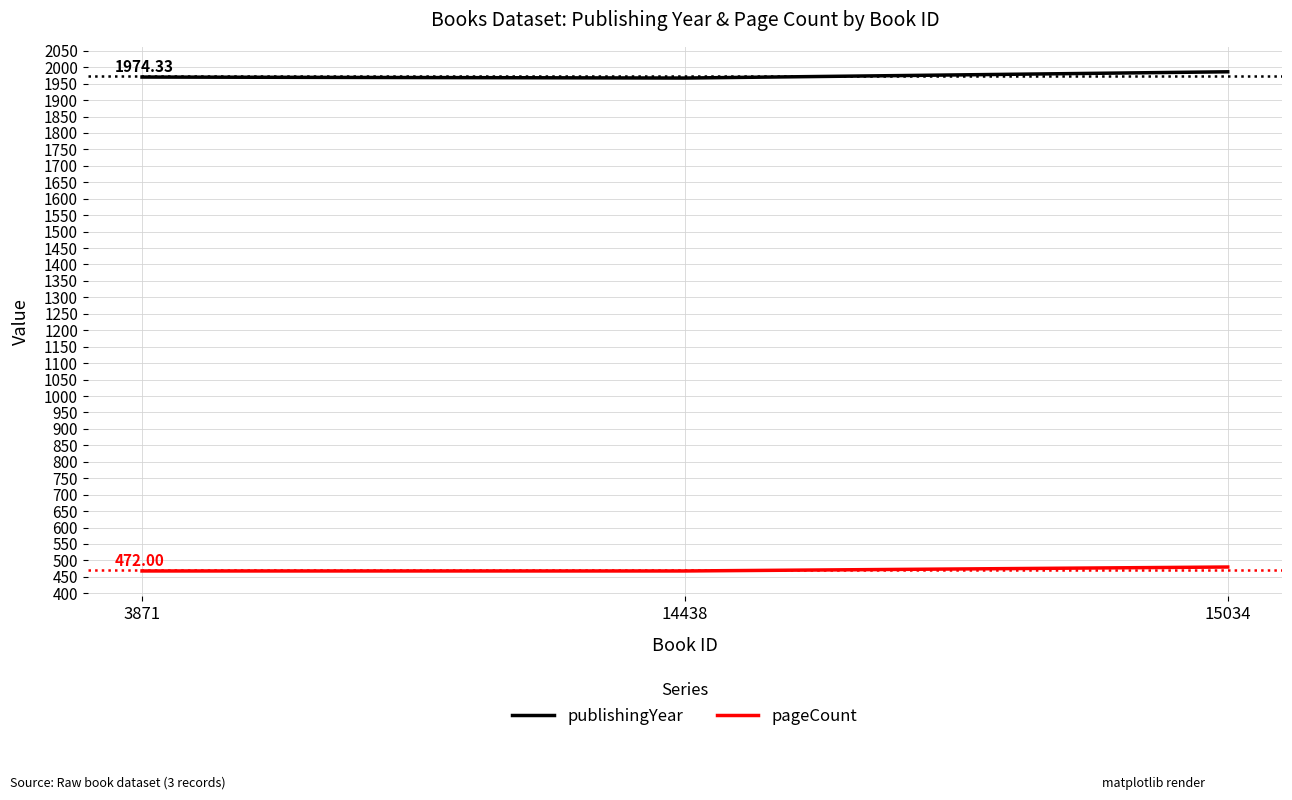

Between 14438 and 15034, which series saw the biggest shift?

publishingYear